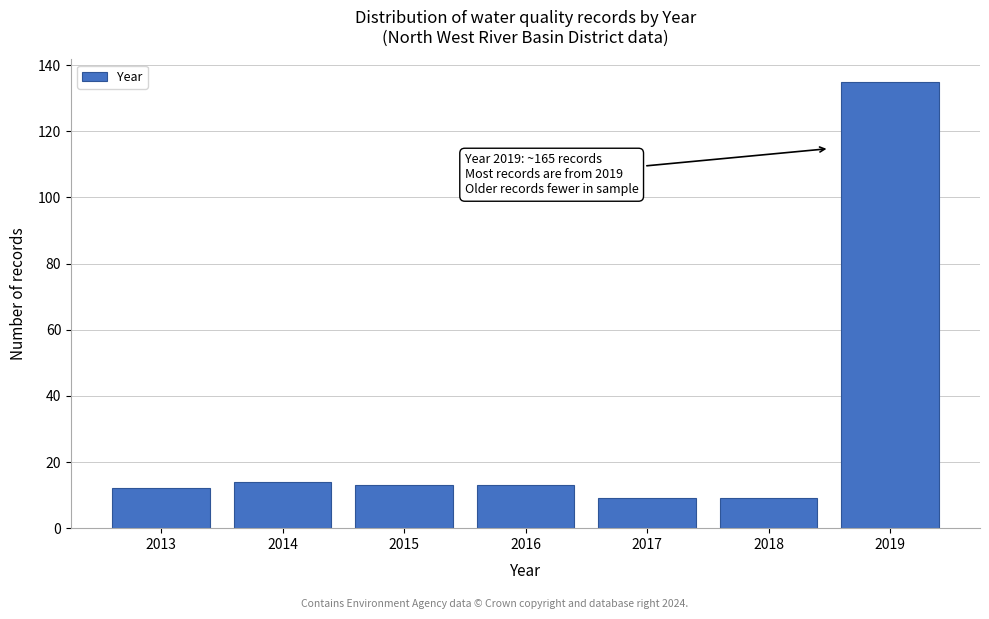

Reading right to left, extract all data points from this chart.

135	9	9	13	13	14	12